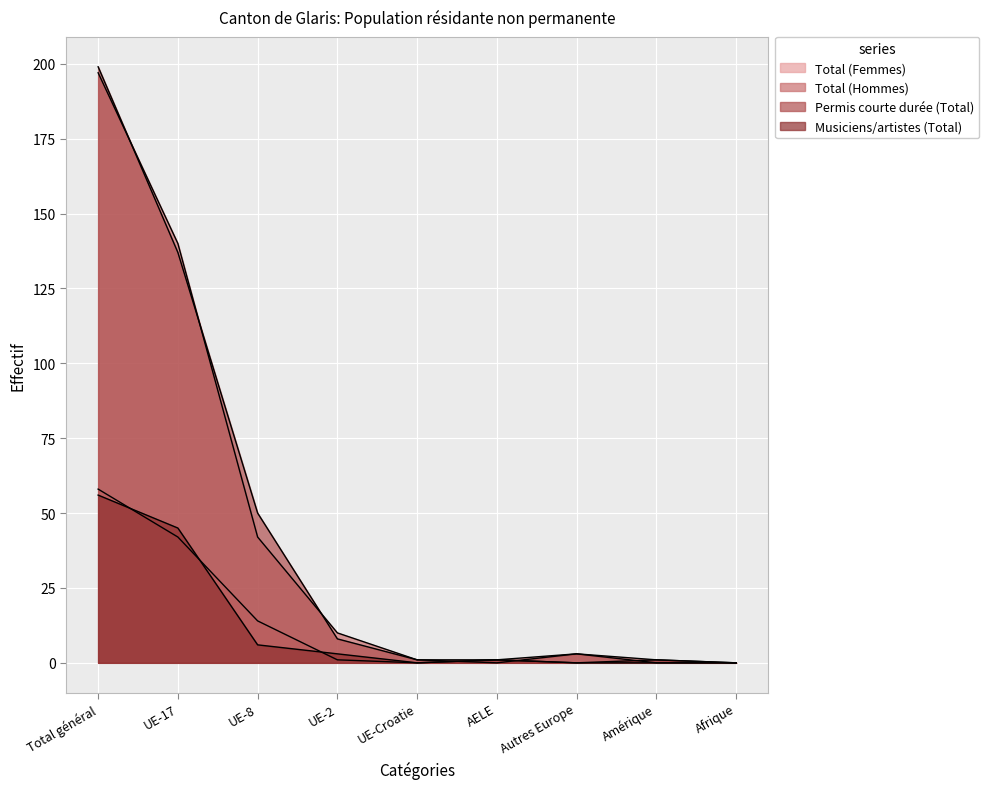

True or false: Total (Hommes) and Musiciens/artistes (Total) intersect in this chart.

False